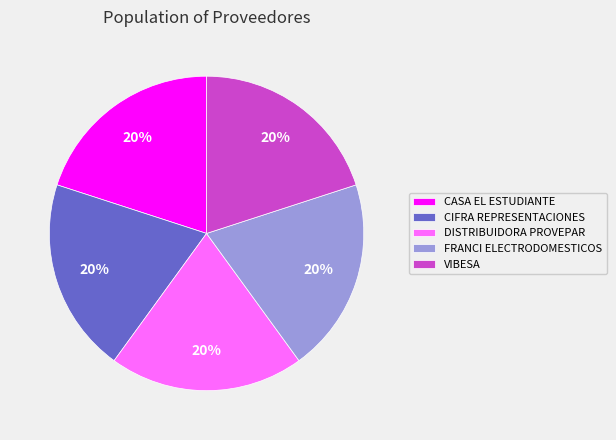

To the nearest percent, what percentage of the pie is CIFRA REPRESENTACIONES?

20%